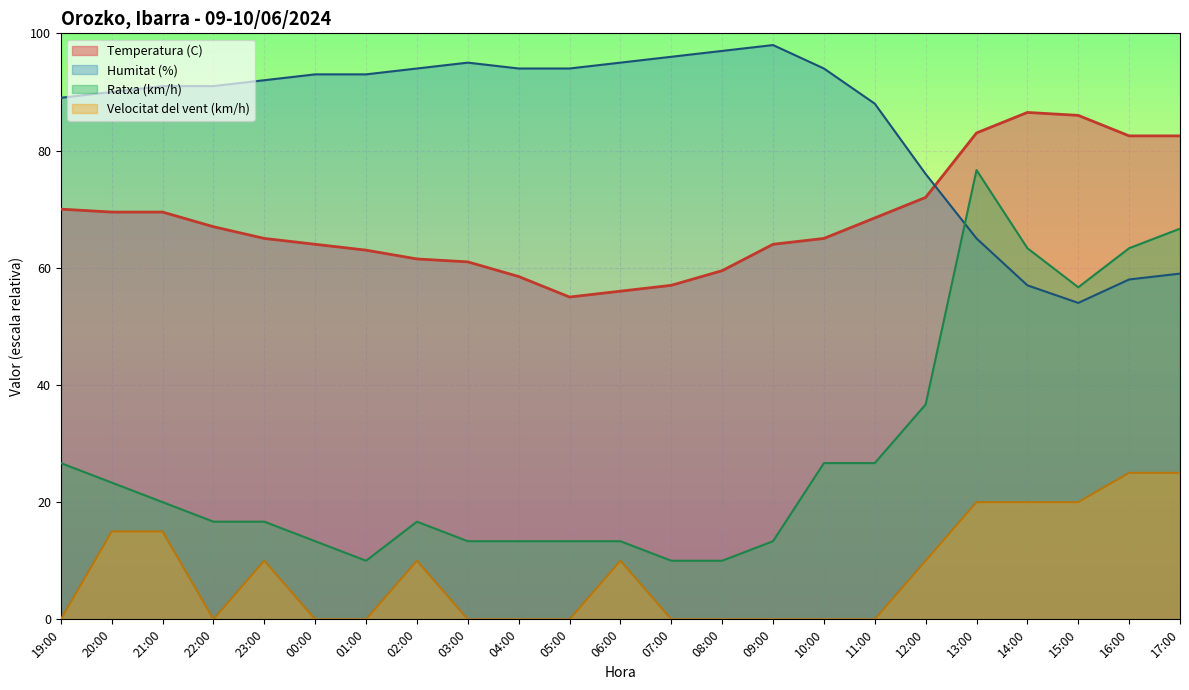

What is the lowest value of the Humitat (%) series?

54.0